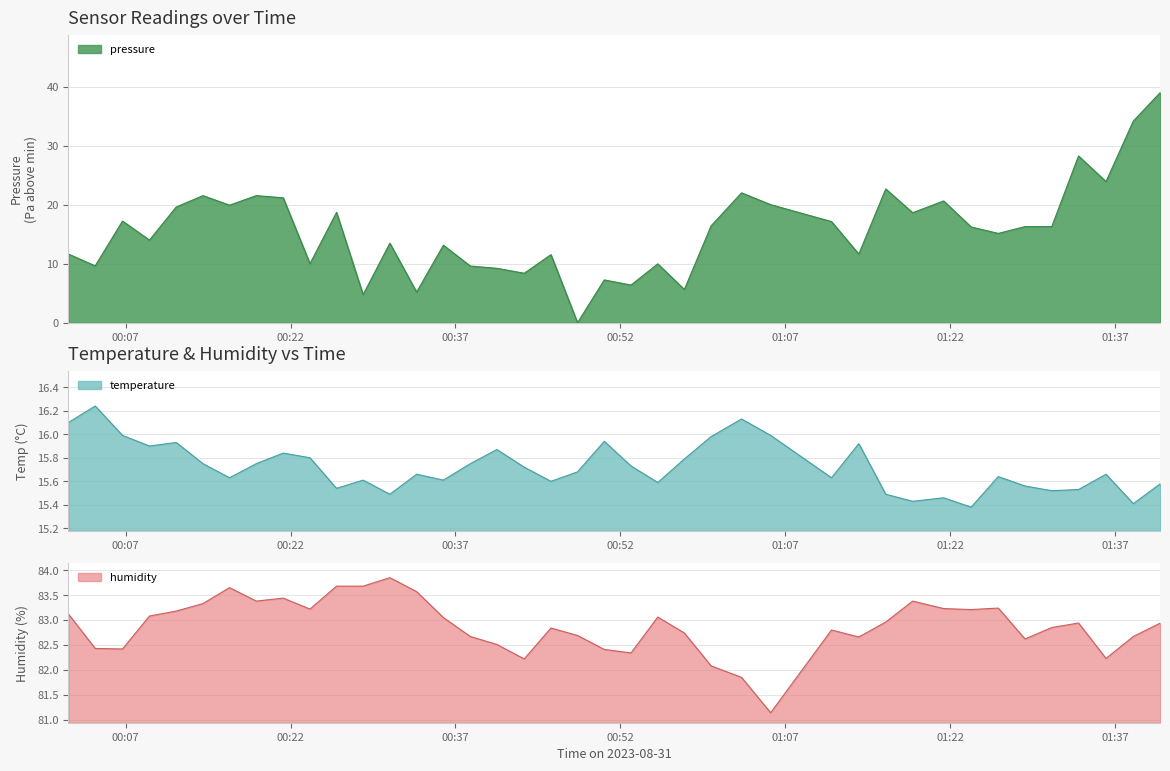

What is the highest value of the pressure series?

39.0